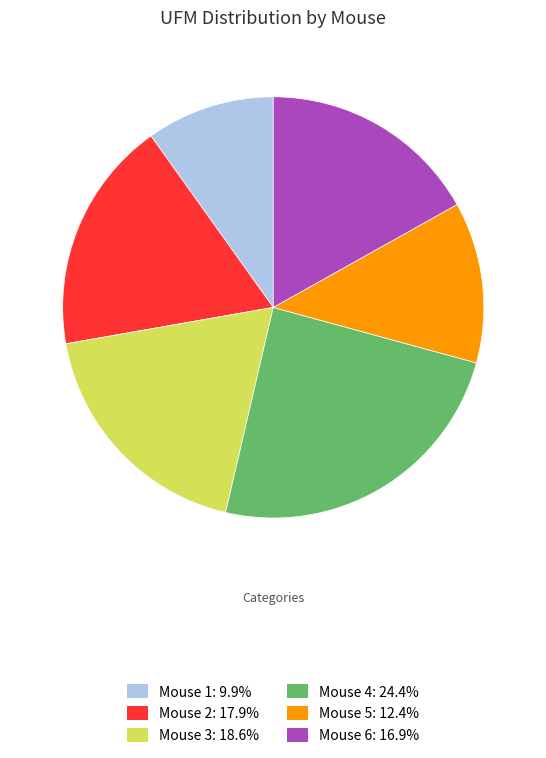

Do Mouse 3 and Mouse 6 together represent more than half of the pie?

No